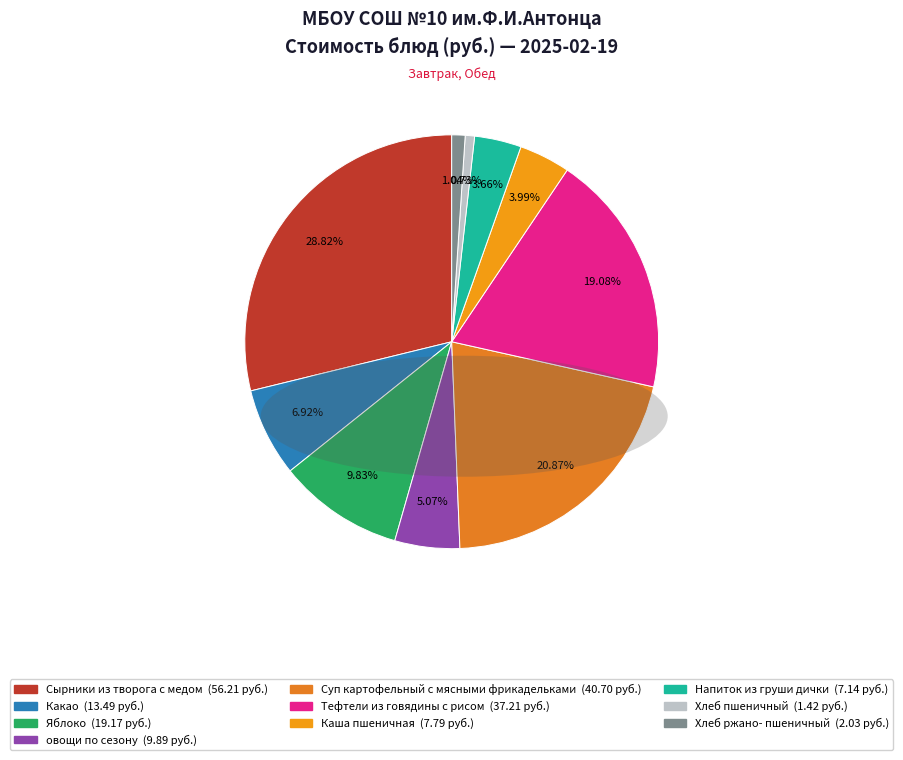

What percentage is the Суп картофельный с мясными фрикадельками slice, to the nearest percent?

21%